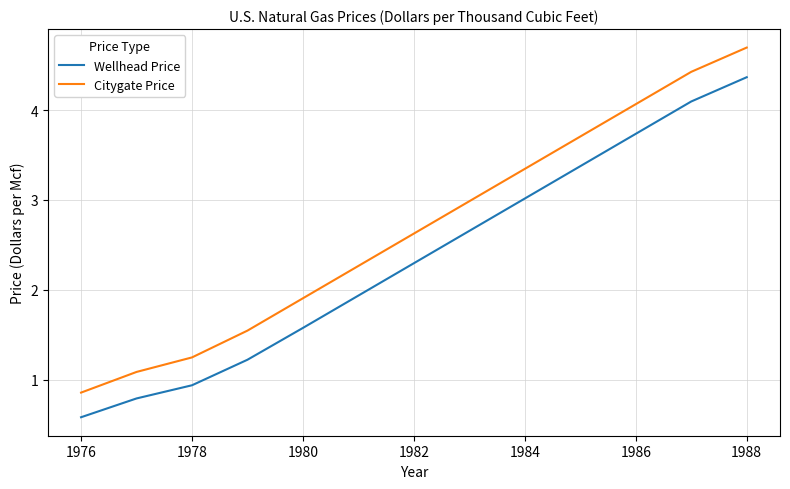

Rank the series by their maximum value, from highest to lowest.

Citygate Price, Wellhead Price